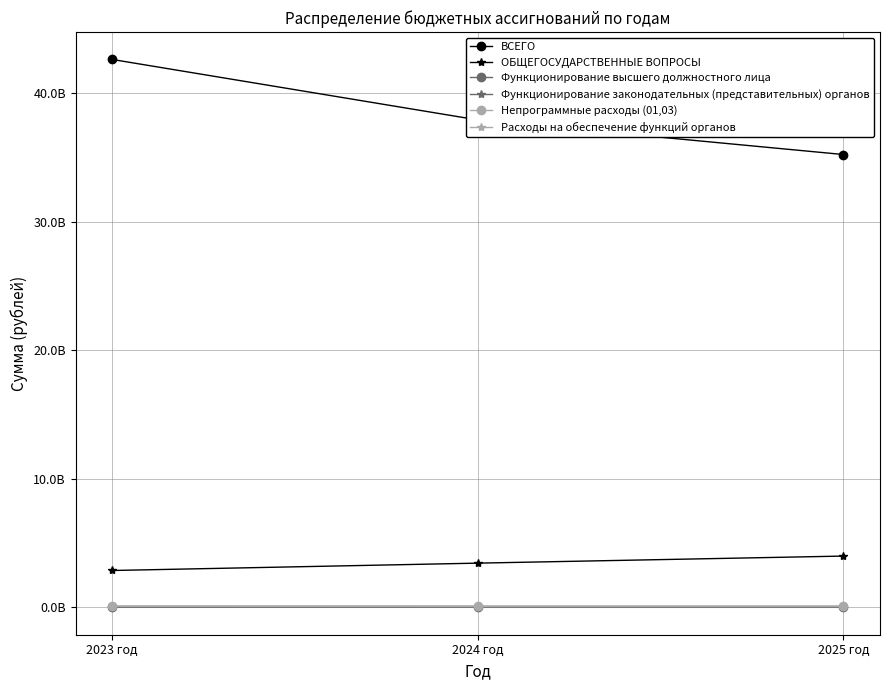

What is the greatest value displayed?

42623422996.0